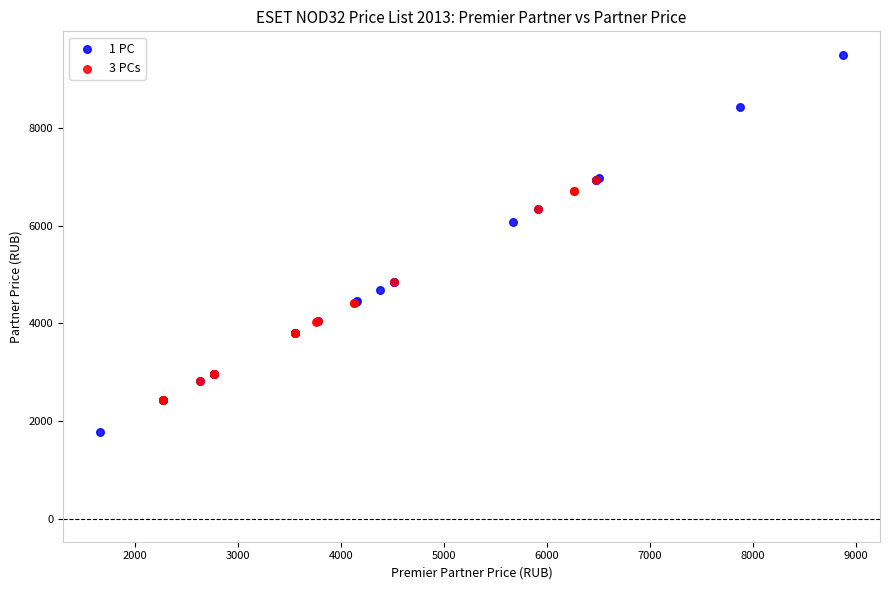

Which series has the largest Y range (max minus min)?

1 PC